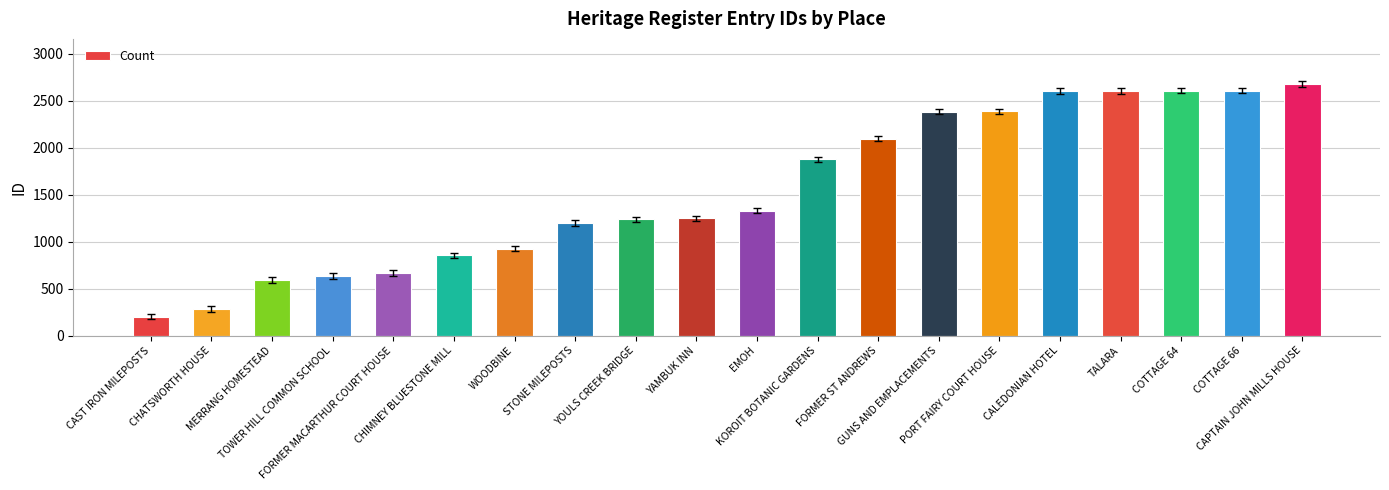

What is the value of the 12th bar from the left?

1876